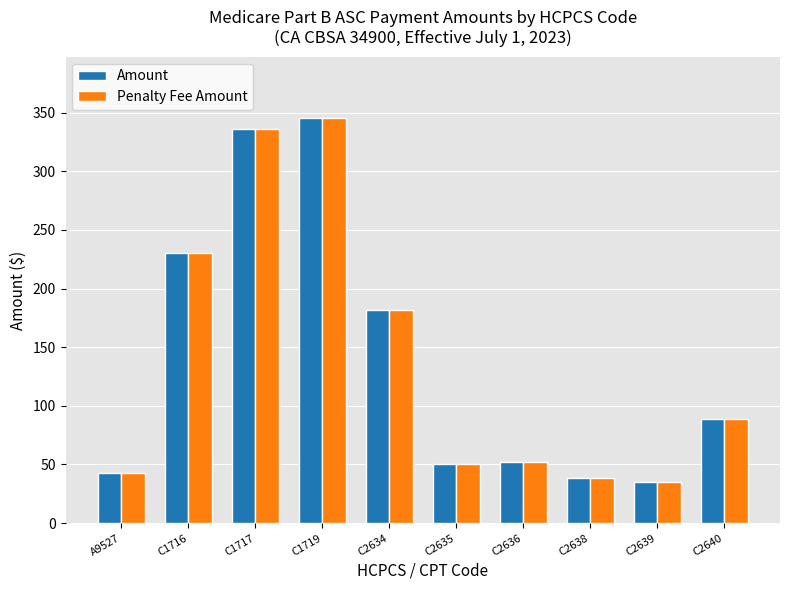

The Penalty Fee Amount series shows 37.9 at C2640. True or false?

False